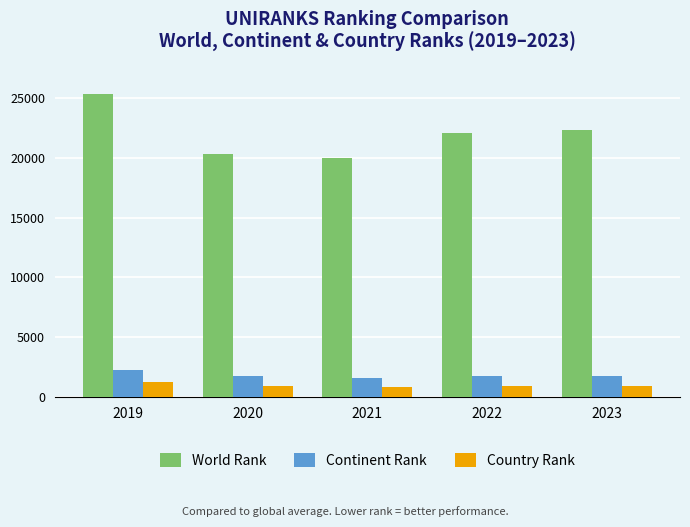

Does the chart contain stacked bars?

No